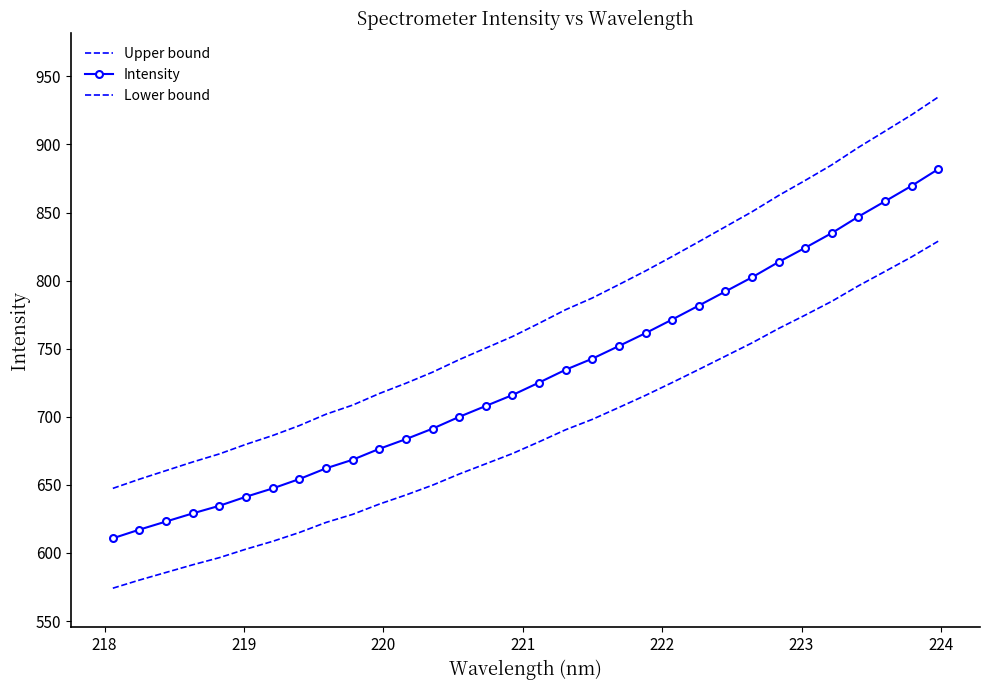

Reading left to right, what are all the values shown in this chart?

Upper bound: 647.4	654.2	660.5	666.8	672.8	679.8	686.3	693.6	701.9	708.6	717.1	724.6	732.8	742.0	750.5	758.9	768.6	778.7	787.2	797.1	807.1	817.7	828.5	839.5	850.5	862.5	873.6	885.0	897.8	909.7	921.7	934.7
Intensity: 610.8	617.2	623.1	629.1	634.7	641.3	647.4	654.3	662.2	668.5	676.5	683.6	691.3	700.0	708.0	716.0	725.1	734.6	742.7	752.0	761.4	771.4	781.6	792.0	802.4	813.6	824.1	834.9	847.0	858.2	869.6	881.8
Lower bound: 574.1	580.1	585.7	591.3	596.6	602.8	608.6	615.0	622.4	628.4	635.9	642.6	649.8	658.0	665.5	673.0	681.6	690.5	698.1	706.9	715.7	725.1	734.8	744.5	754.2	764.8	774.7	784.8	796.2	806.7	817.4	828.9